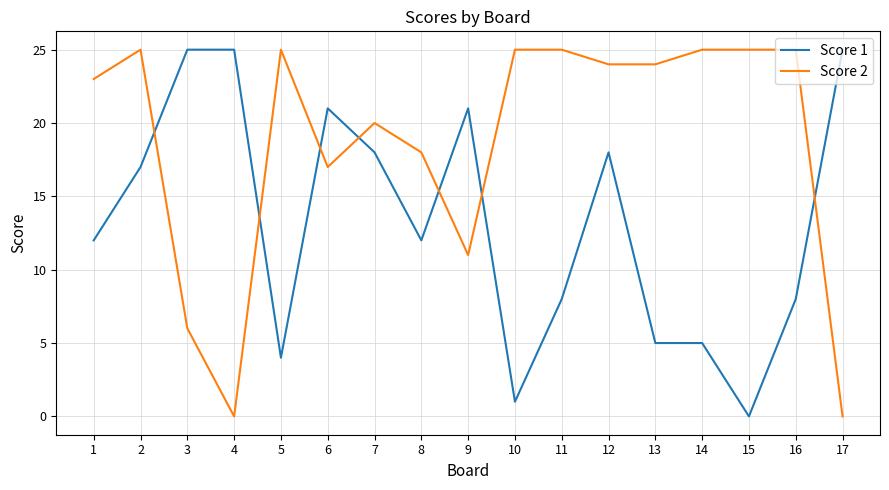

What are all the series names shown in the legend?

Score 1, Score 2